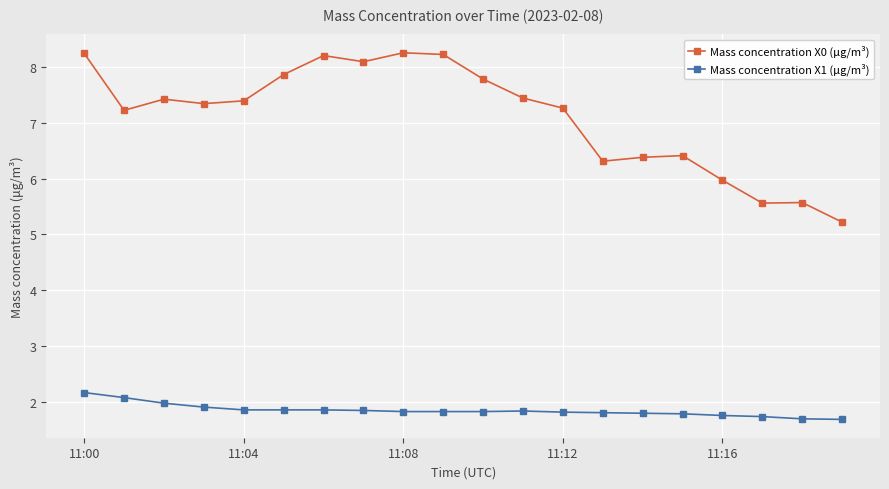

True or false: Mass concentration X0 (μg/m³) and Mass concentration X1 (μg/m³) intersect in this chart.

False